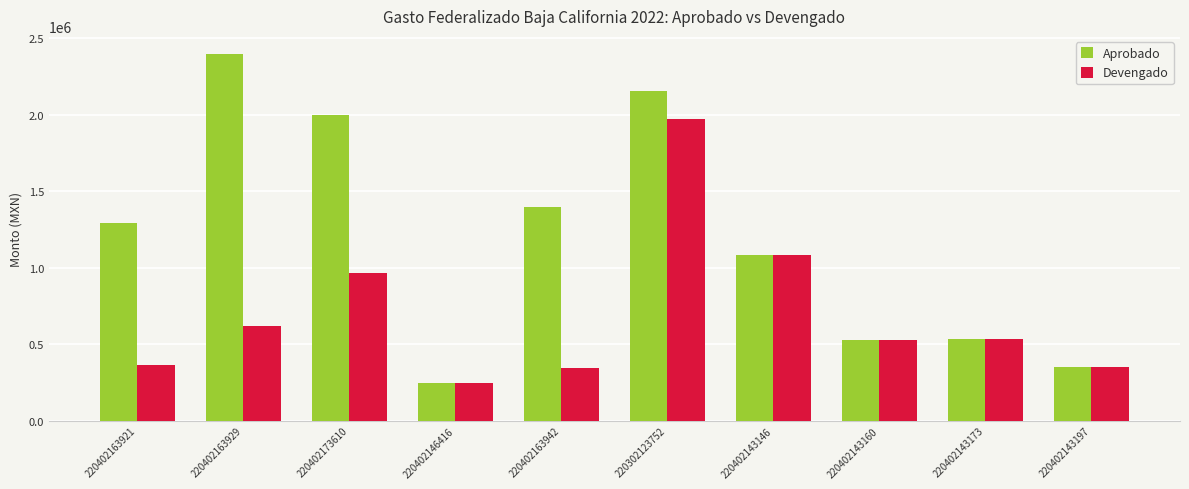

What is the lowest value of the Devengado series?

246569.7